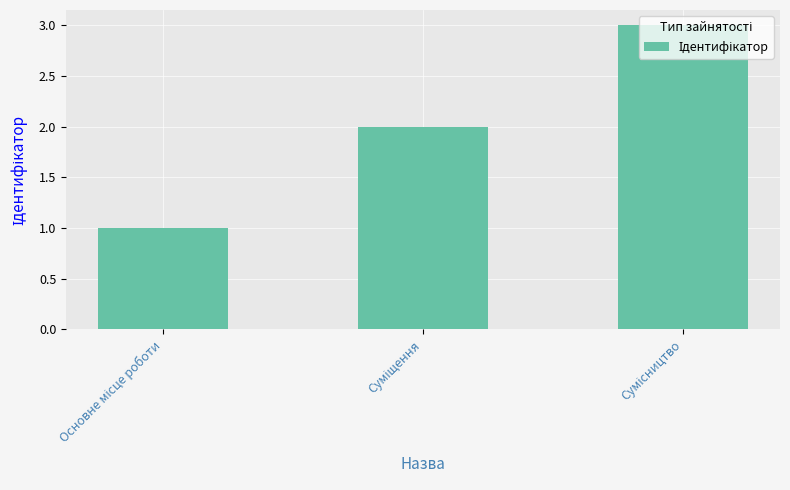

Does the chart contain stacked bars?

No